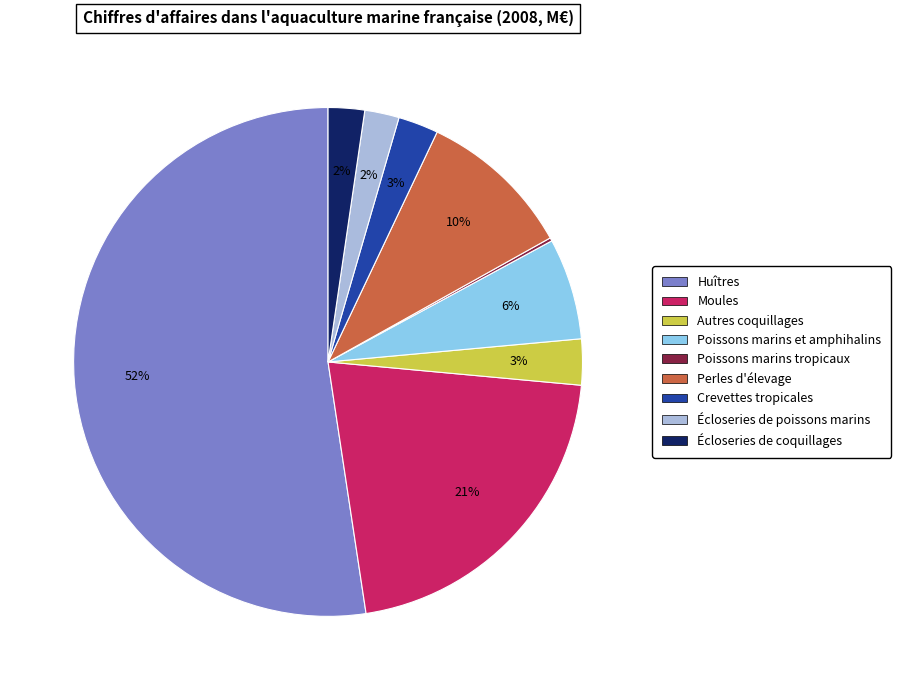

To the nearest percent, what portion does Perles d'élevage represent?

10%